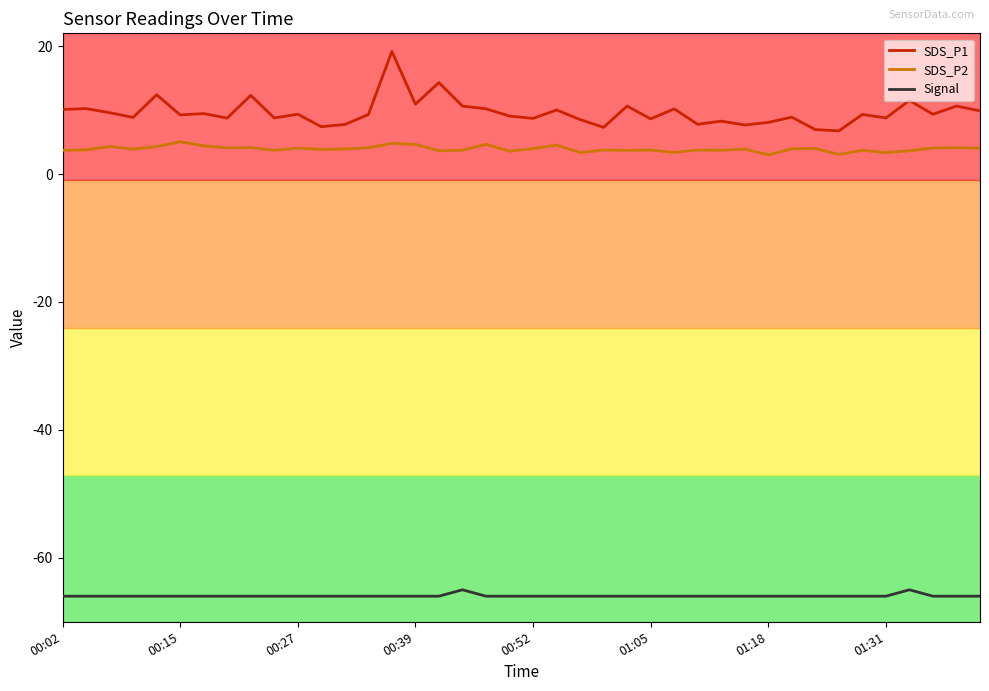

Which series has the widest spread of values?

SDS_P1